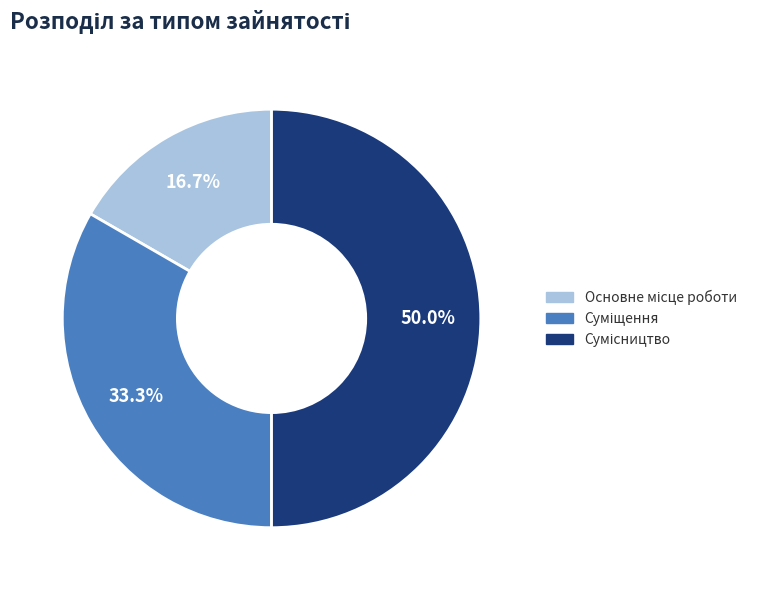

What is the change in value from Основне місце роботи to Суміщення?

+1